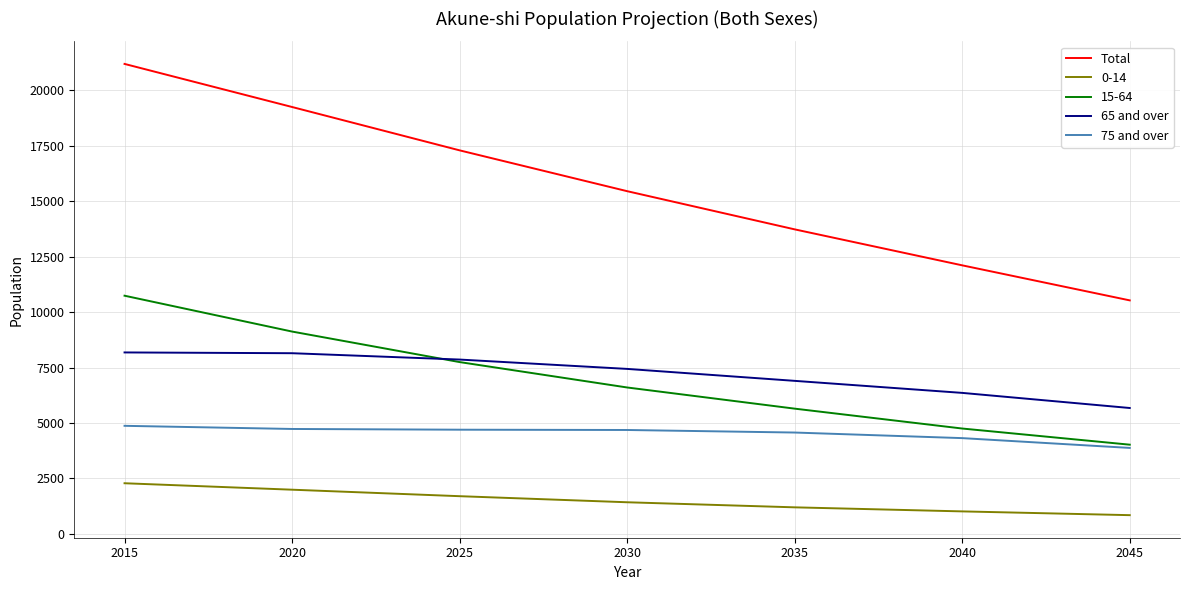

What is the smallest value displayed?

838